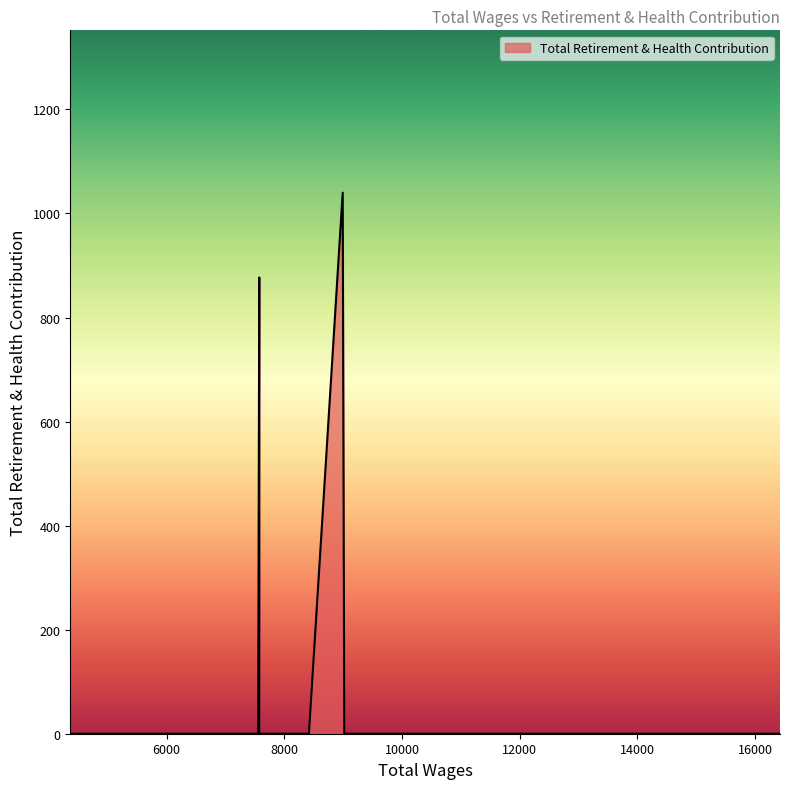

What is the difference between the maximum and minimum values?

1040